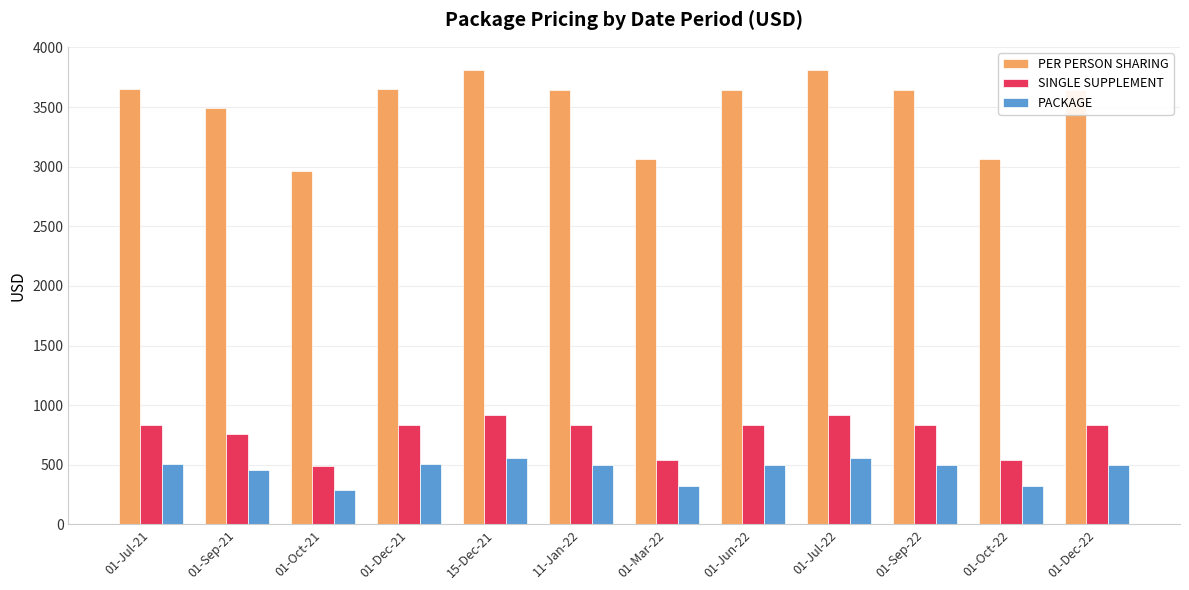

What is the difference between the SINGLE SUPPLEMENT values at 01-Sep-22 and 15-Dec-21?

84